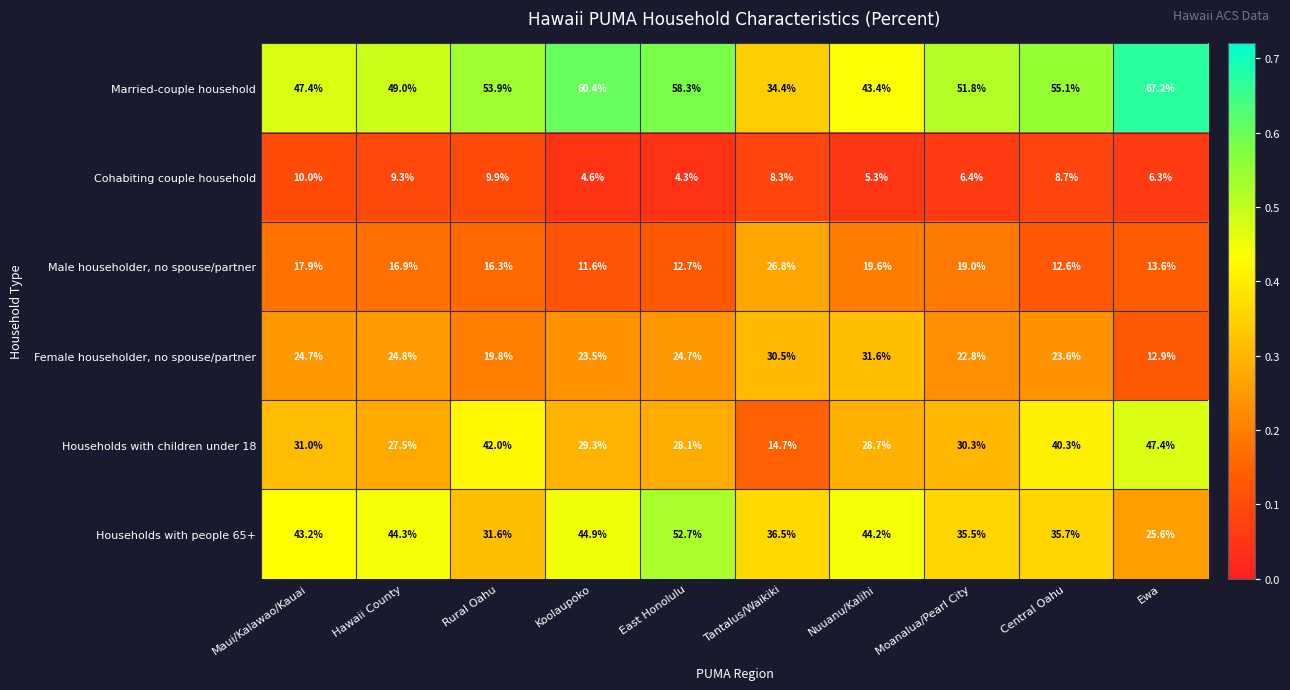

Which series has the largest range (max minus min)?

Married-couple household